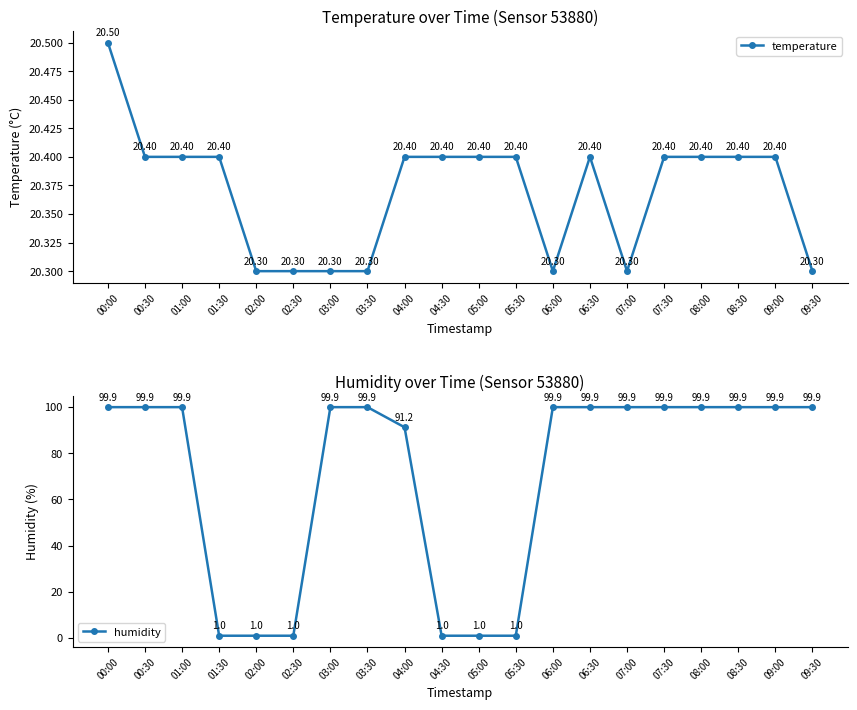

Which series ends up on top after the final intersection of temperature and humidity?

humidity